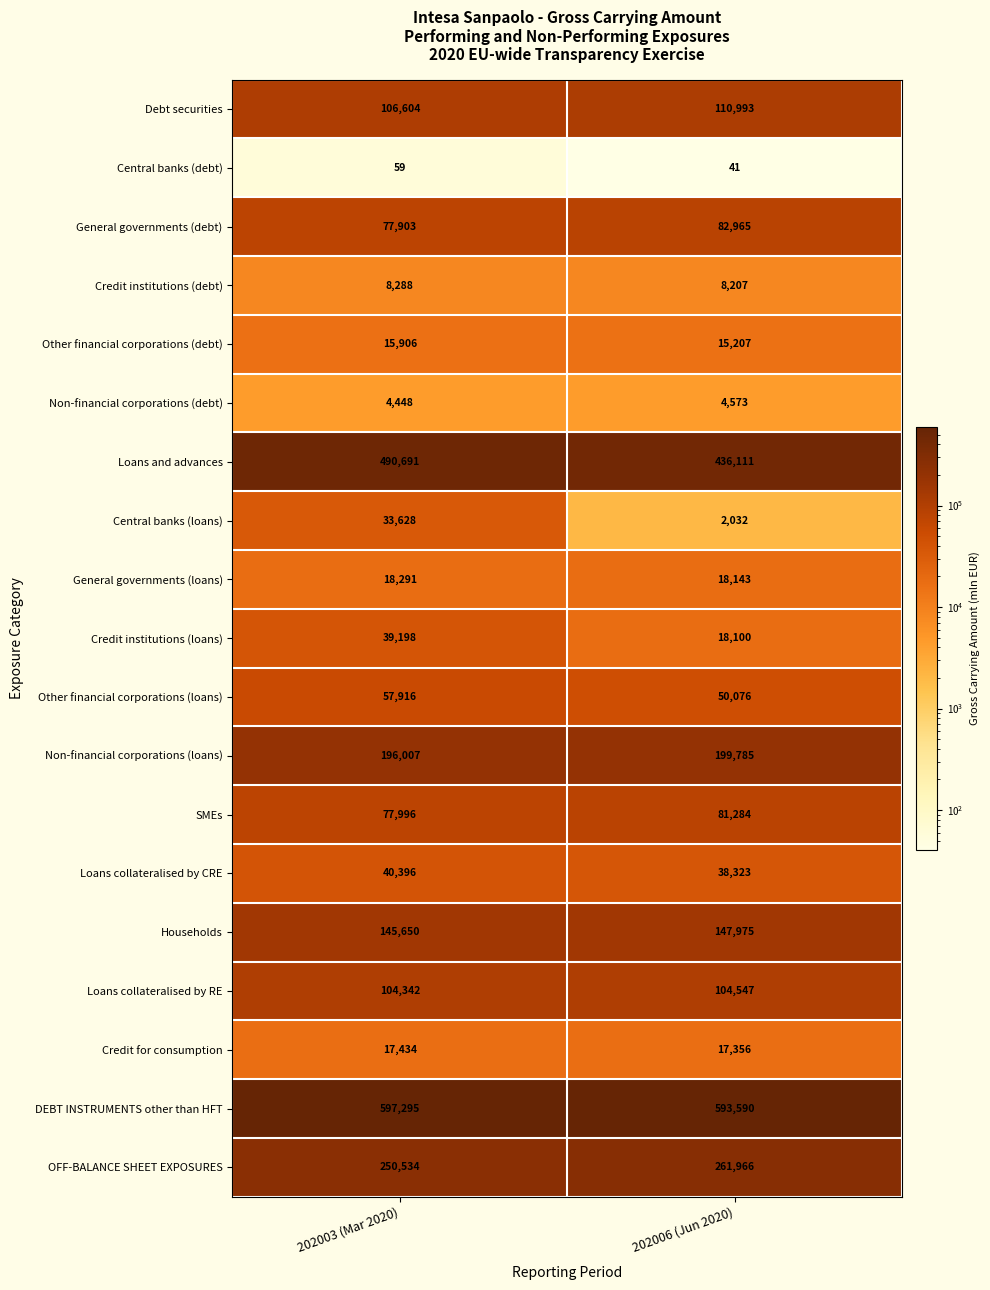

Rank the series at 202003 (Mar 2020) from lowest to highest value.

Central banks (debt), Non-financial corporations (debt), Credit institutions (debt), Other financial corporations (debt), Credit for consumption, General governments (loans), Central banks (loans), Credit institutions (loans), Loans collateralised by CRE, Other financial corporations (loans), General governments (debt), SMEs, Loans collateralised by RE, Debt securities, Households, Non-financial corporations (loans), OFF-BALANCE SHEET EXPOSURES, Loans and advances, DEBT INSTRUMENTS other than HFT